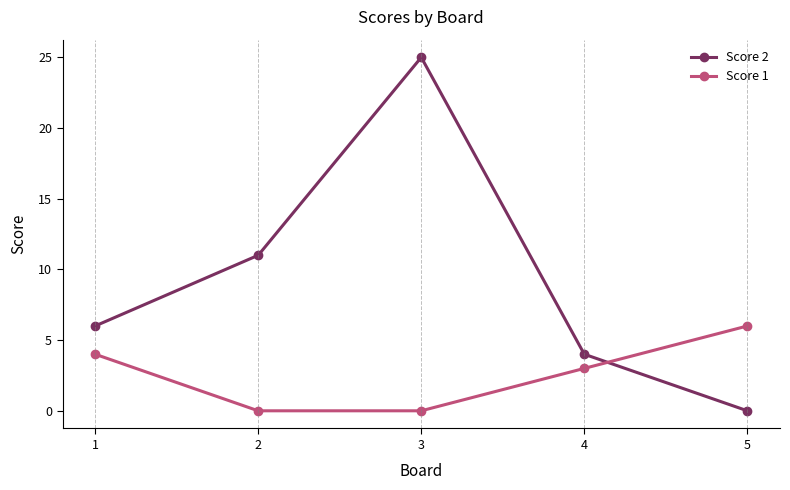

How many positive values does the Score 2 series have?

4